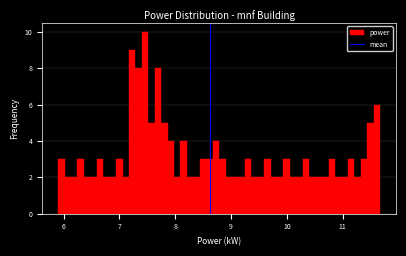

Read against the x-axis, roughly where is the centre of the tallest bar?

7.5